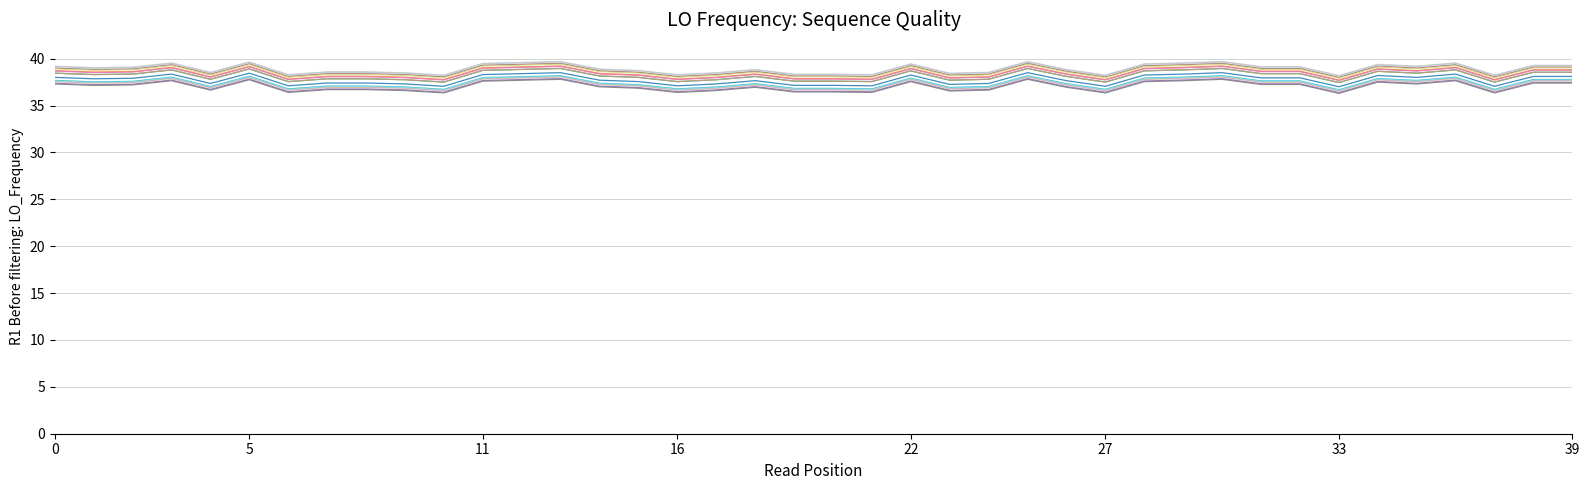

How many lines are shown in the chart?

15